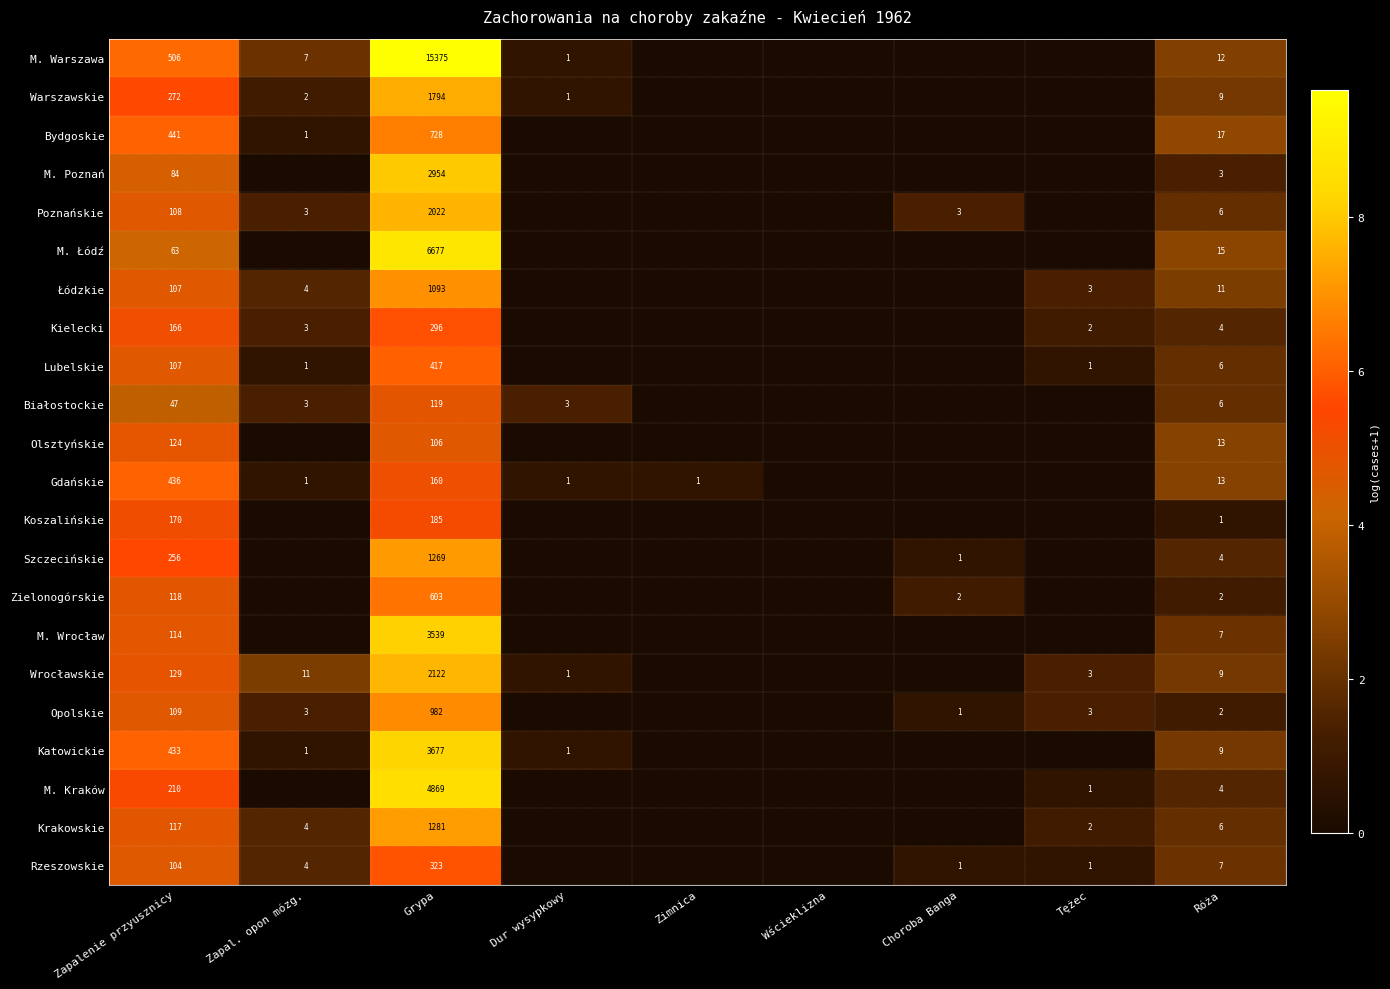

The value of Bydgoskie at Grypa is 728. True or false?

True